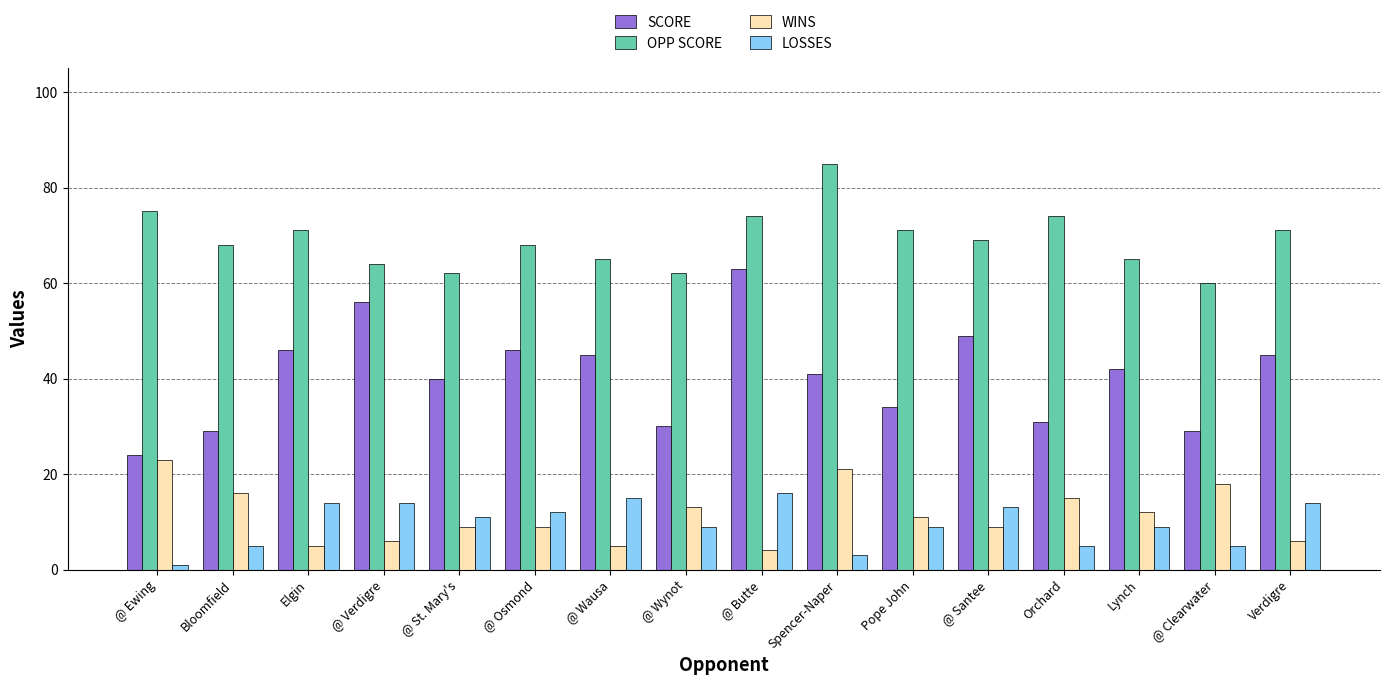

Which label corresponds to the largest value in the chart?

Spencer-Naper